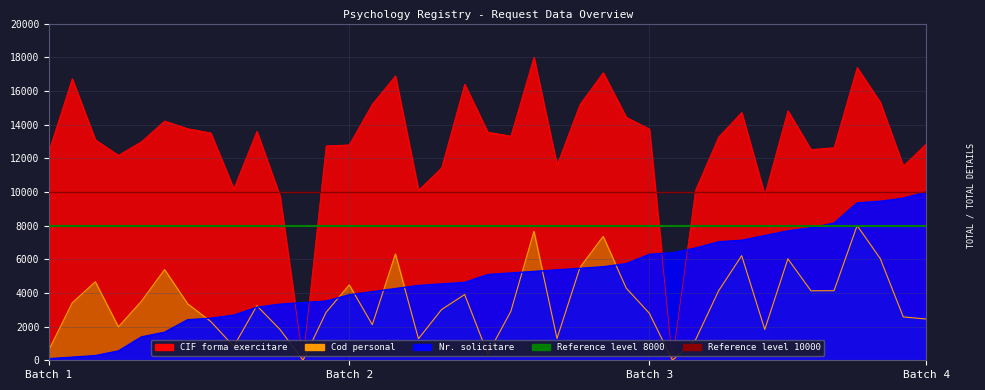

How many intersections are there between Nr. solicitare and CIF forma exercitare?

4